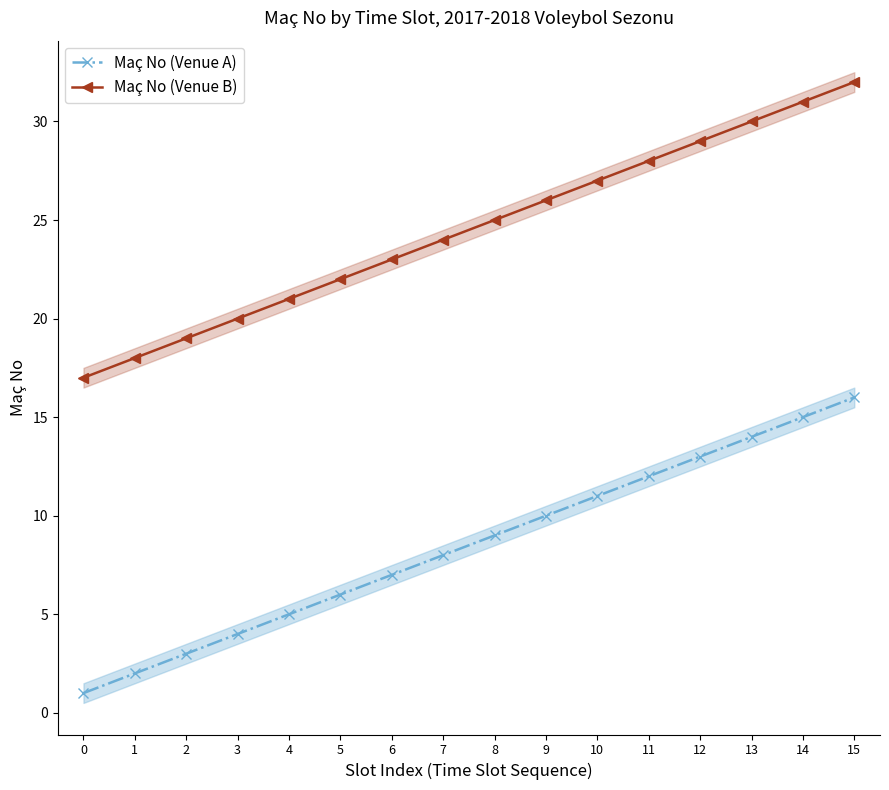

Which series has the largest range (max minus min)?

Maç No (Venue A)